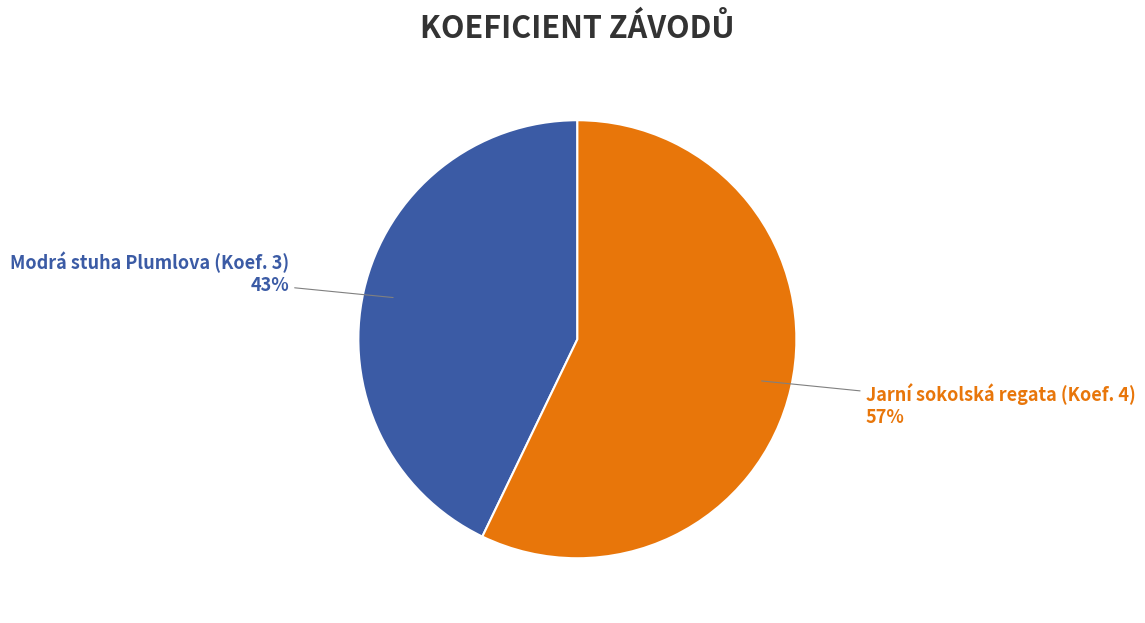

Rank the categories by value from lowest to highest.

Modrá stuha Plumlova (Koef. 3), Jarní sokolská regata (Koef. 4)